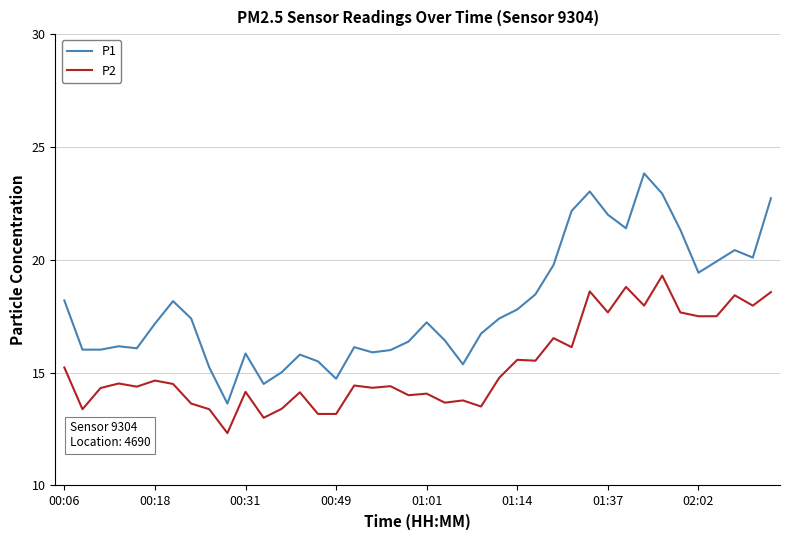

Which series has the largest total across all categories?

P1